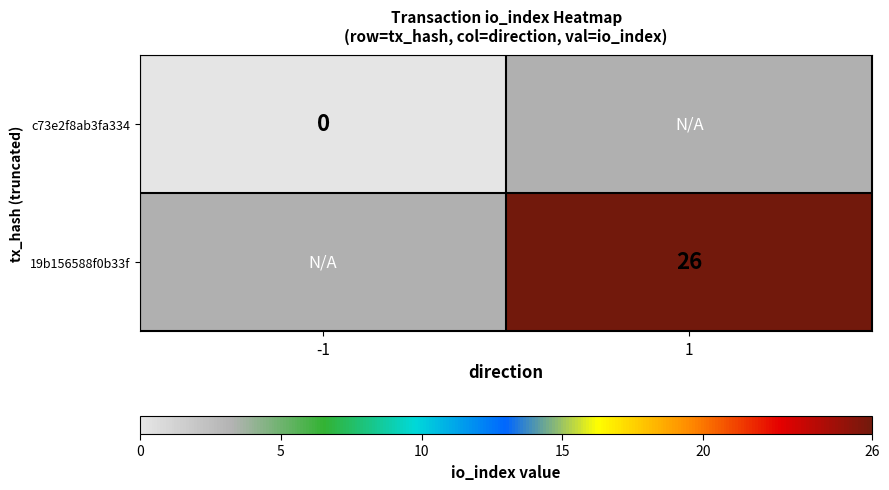

Which category has the highest value across all series?

1